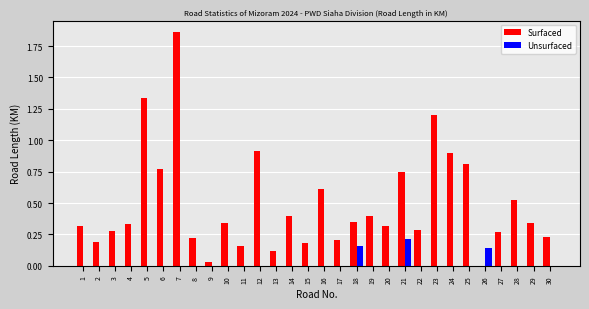

Is it true that Unsurfaced equals -0.1 at 7?

False